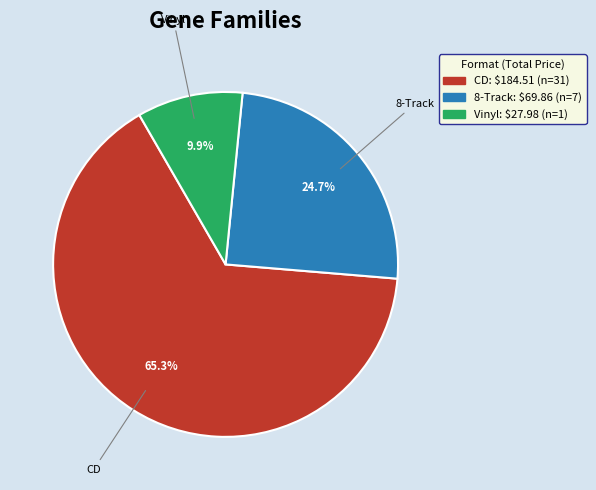

Is there a majority slice in this chart?

Yes